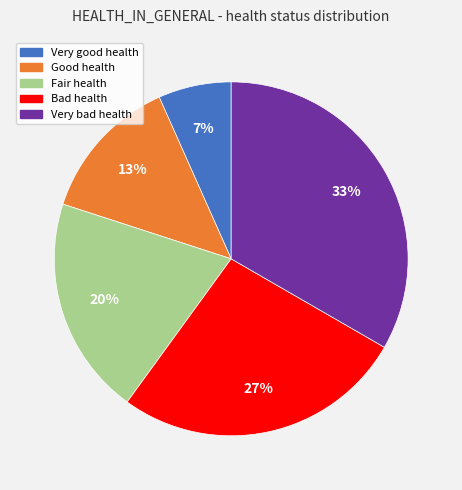

Rank the categories by value from highest to lowest.

Very bad health, Bad health, Fair health, Good health, Very good health